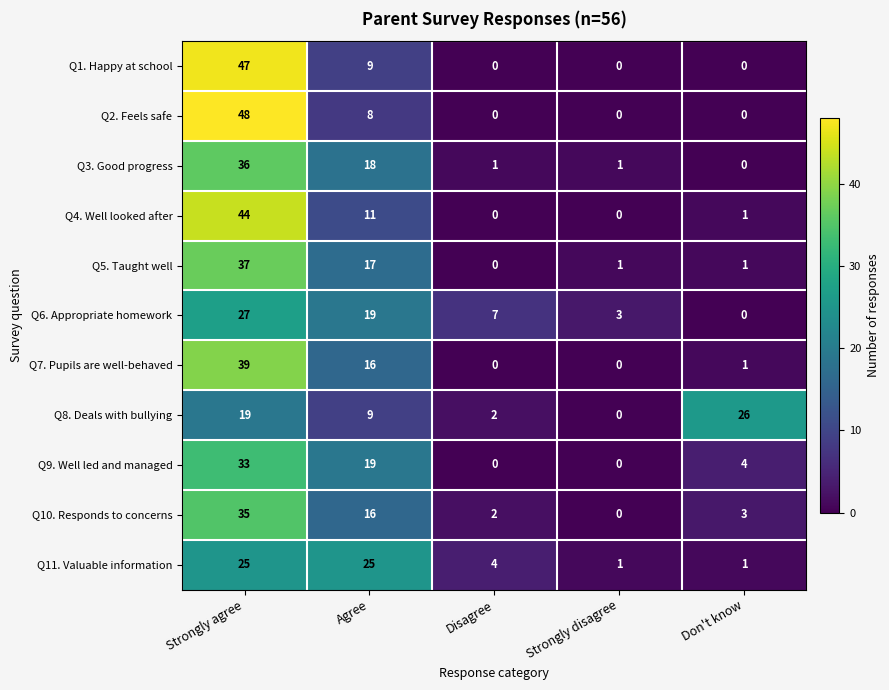

How many data points does each series have?

5